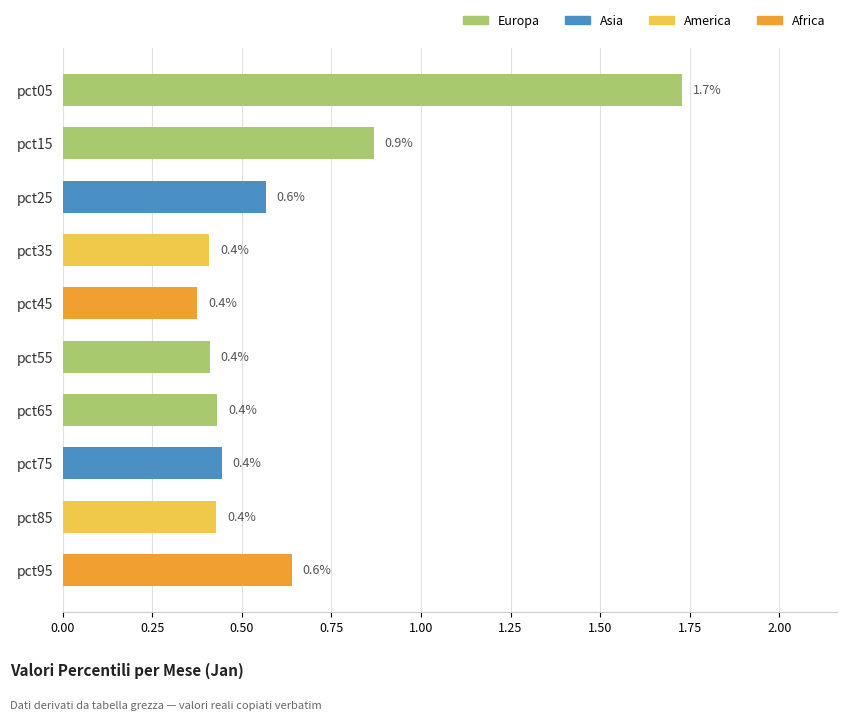

Does the chart contain stacked bars?

No